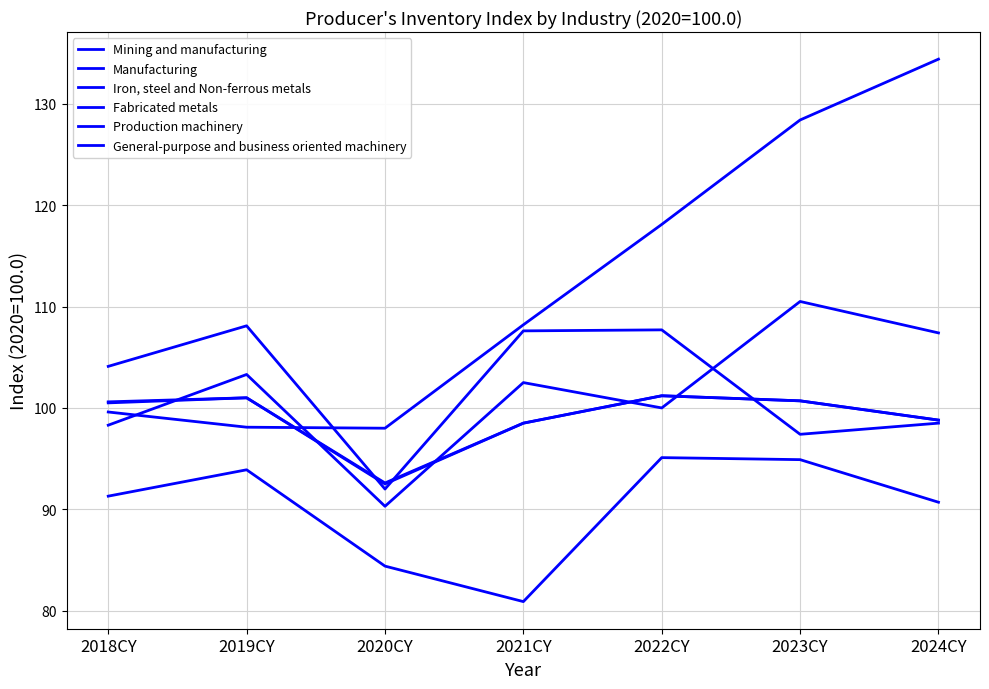

After their last crossing, which series has the higher values: Production machinery or General-purpose and business oriented machinery?

General-purpose and business oriented machinery